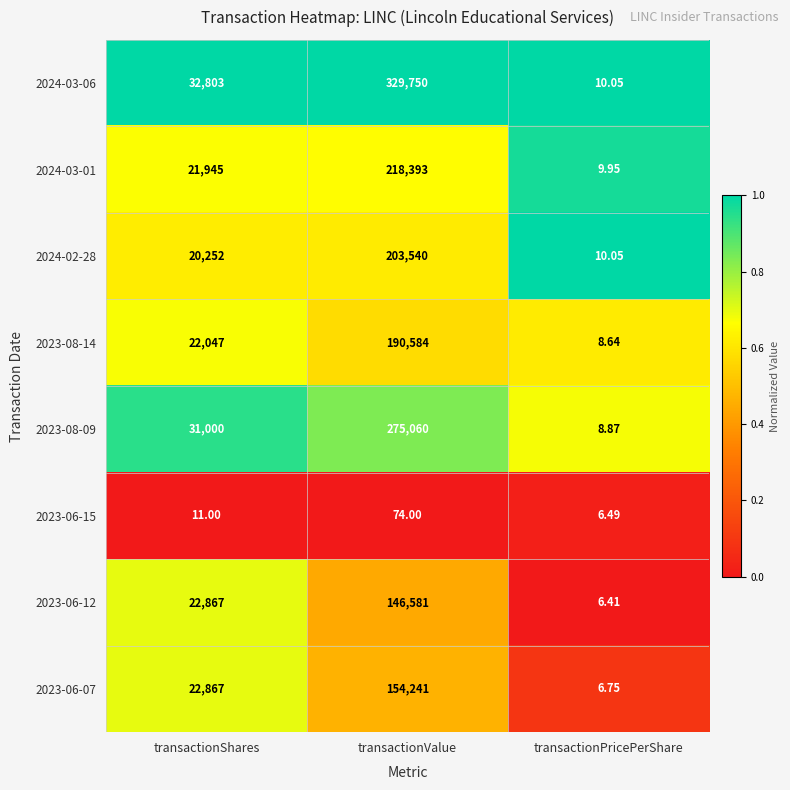

Where is 2024-02-28 nearest to the value 101775?

transactionShares